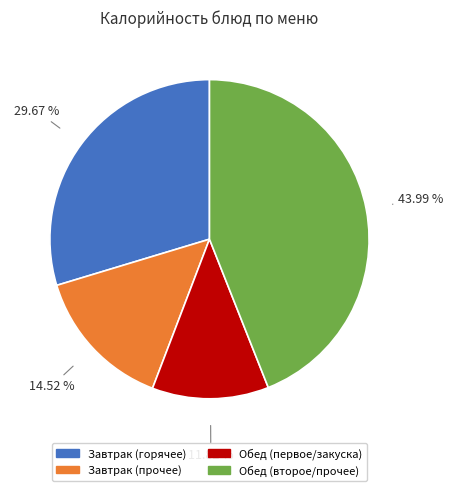

Is there a majority slice in this chart?

No